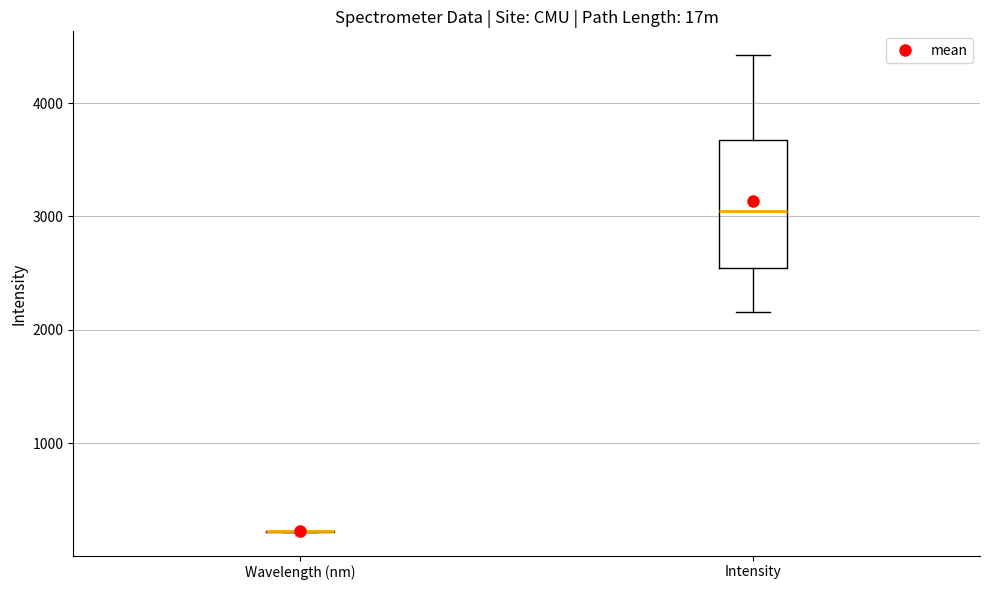

Reading left to right, transcribe this box plot: for each box, give where its median line is, the range the box spans, and where its two whiskers end, as read against the y-axis. The values are not printed on the chart, so give them approximately, as read against the axis.

Wavelength (nm): box collapsed to a line at 200, whiskers 200 to 200
Intensity: median 3100, box 2500 to 3700, whiskers 2200 to 4400